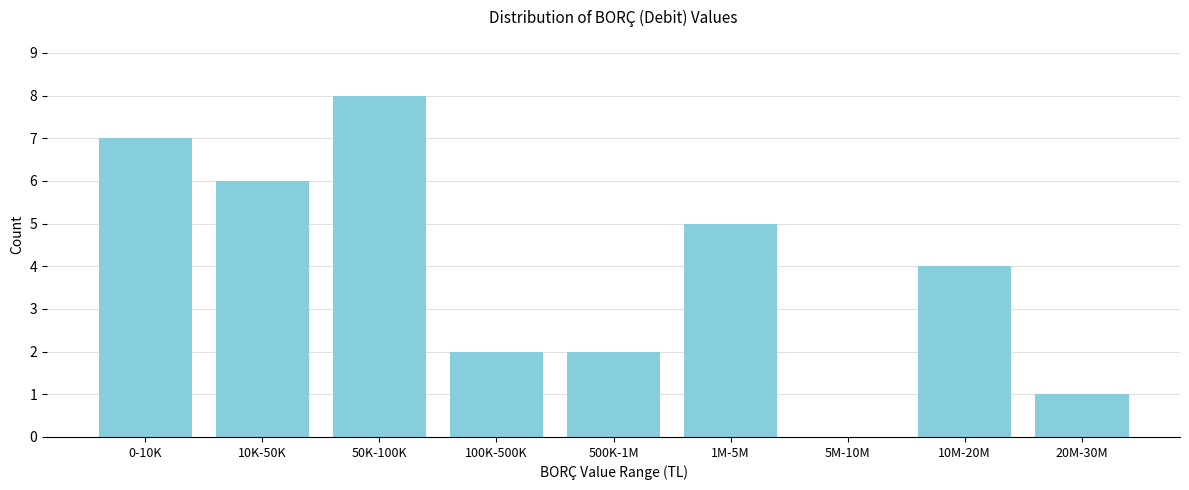

Reading left to right, list all the values displayed in this chart.

0-10K=7	10K-50K=6	50K-100K=8	100K-500K=2	500K-1M=2	1M-5M=5	5M-10M=0	10M-20M=4	20M-30M=1